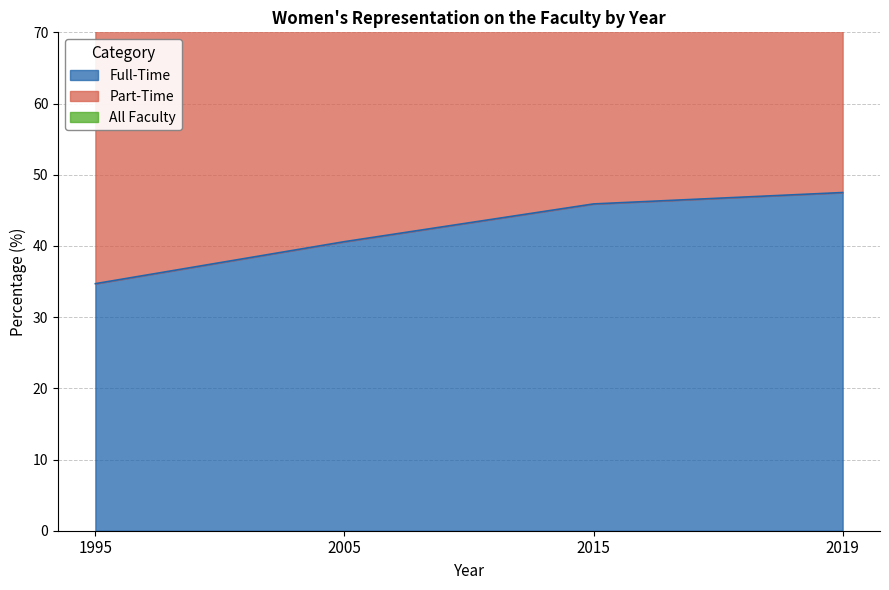

What is the lowest value of the Full-Time series?

34.7